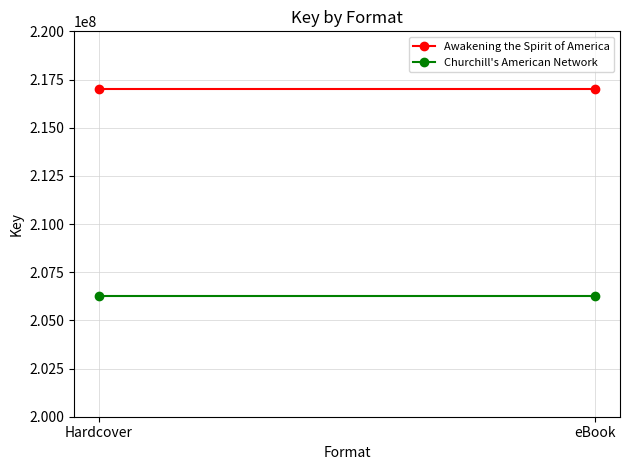

True or false: Awakening the Spirit of America has a value of 217014222 at Hardcover.

True